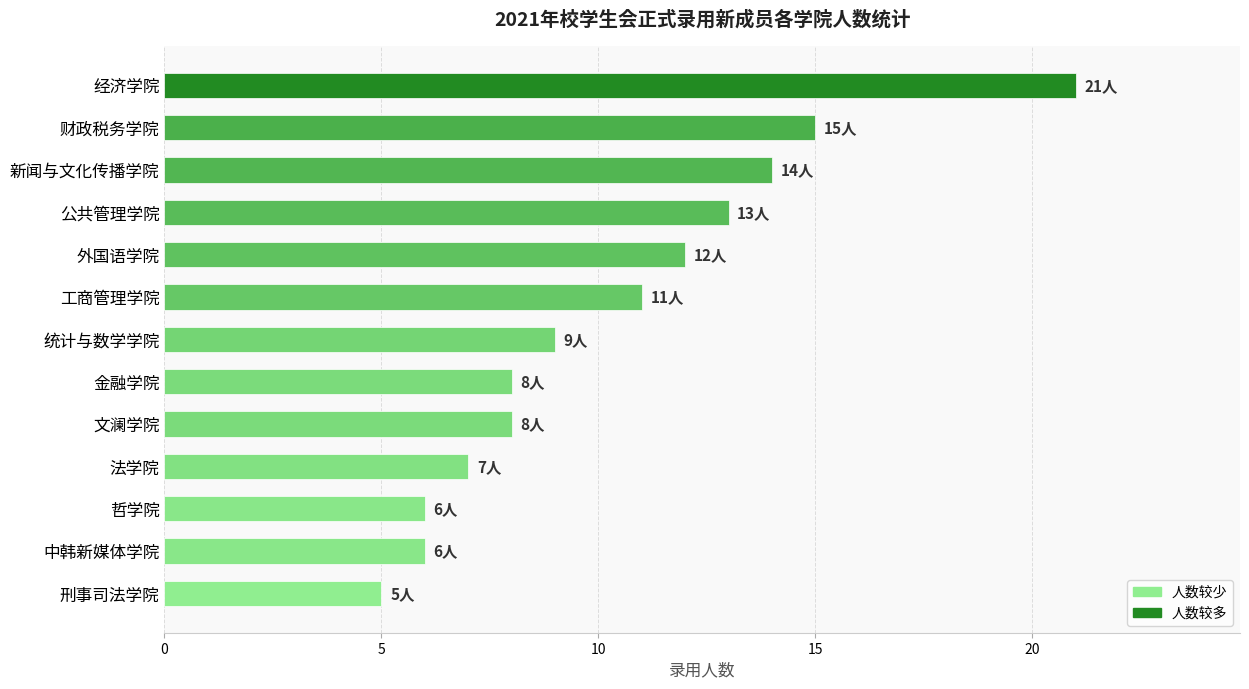

What is the label of the 5th bar from the top?

外国语学院